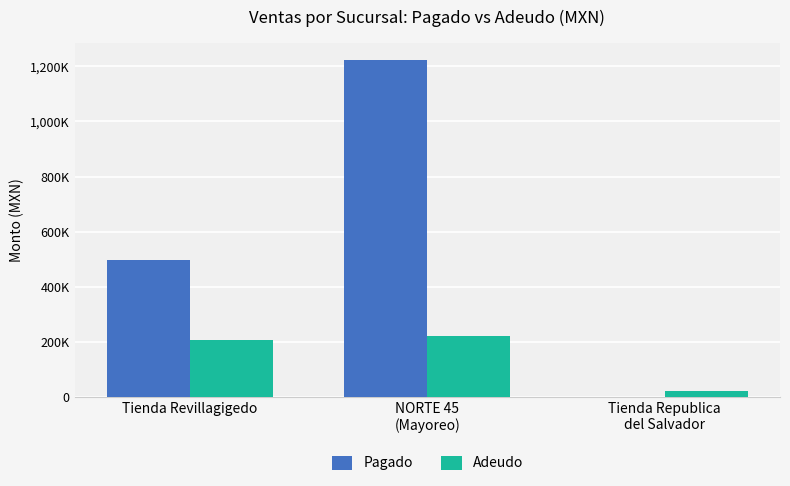

Reading left to right, what are all the values shown in this chart?

Pagado: 498481.9	1224723.2	0.0
Adeudo: 207094.2	223189.0	20561.8